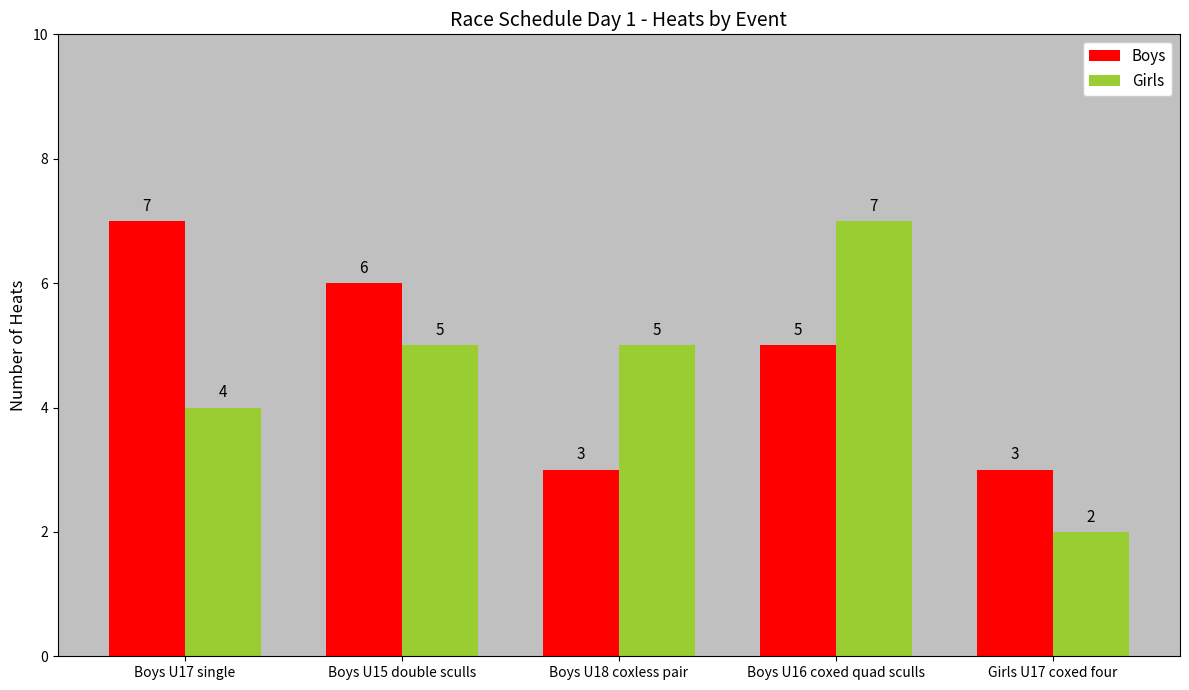

True or false: Girls has a value of 5 at Boys U18 coxless pair.

True